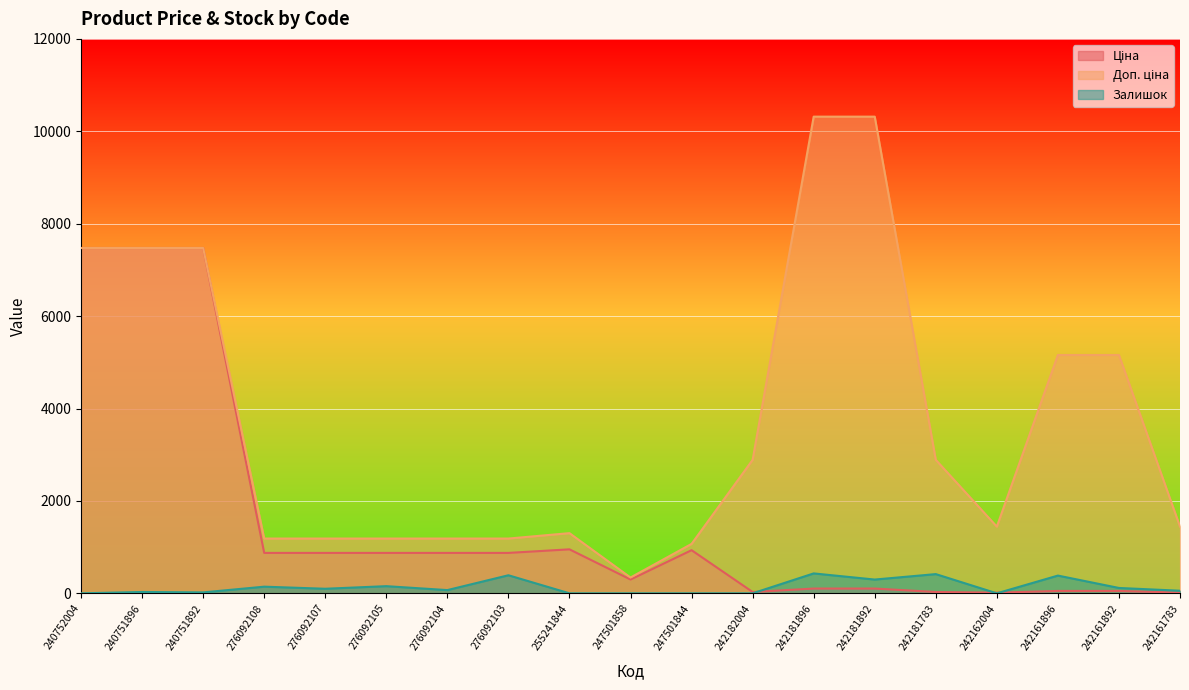

What are all the series names shown in the legend?

Ціна, Доп. ціна, Залишок